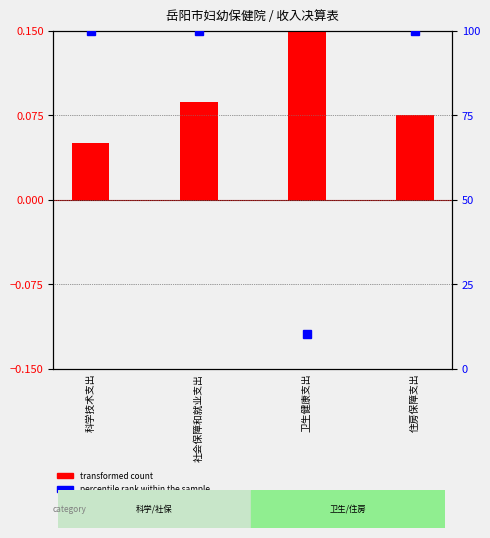

Where is the data nearest to the value 0?

科学技术支出